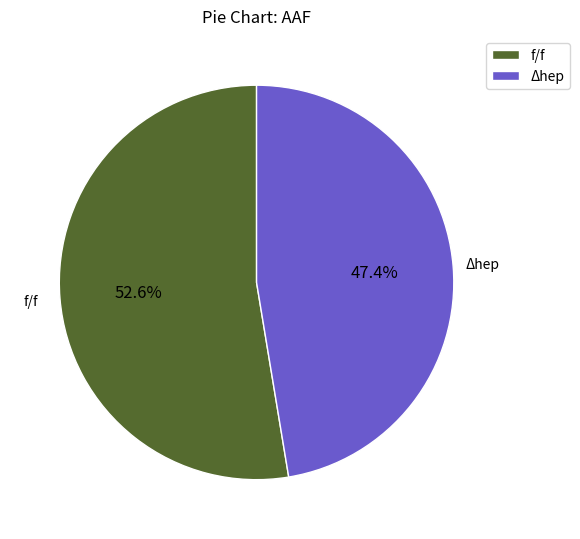

What is the majority slice?

f/f